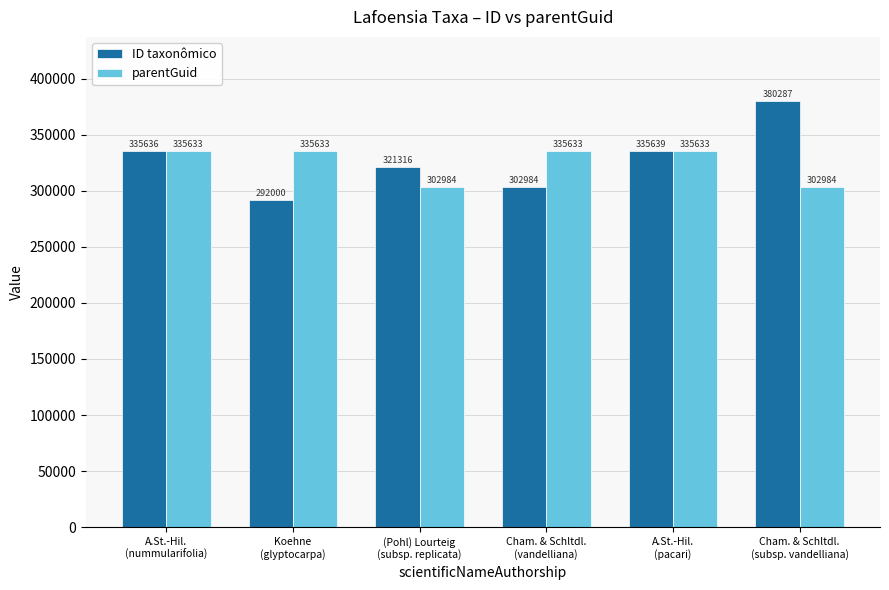

Is it true that ID taxonômico equals 302984 at Cham. & Schltdl.
(vandelliana)?

True